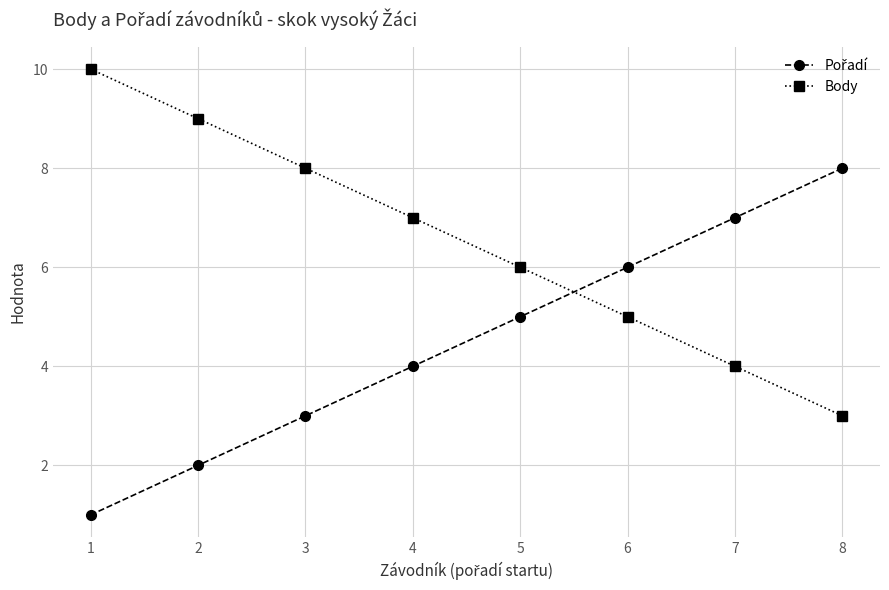

What is the sum of all Body values?

52